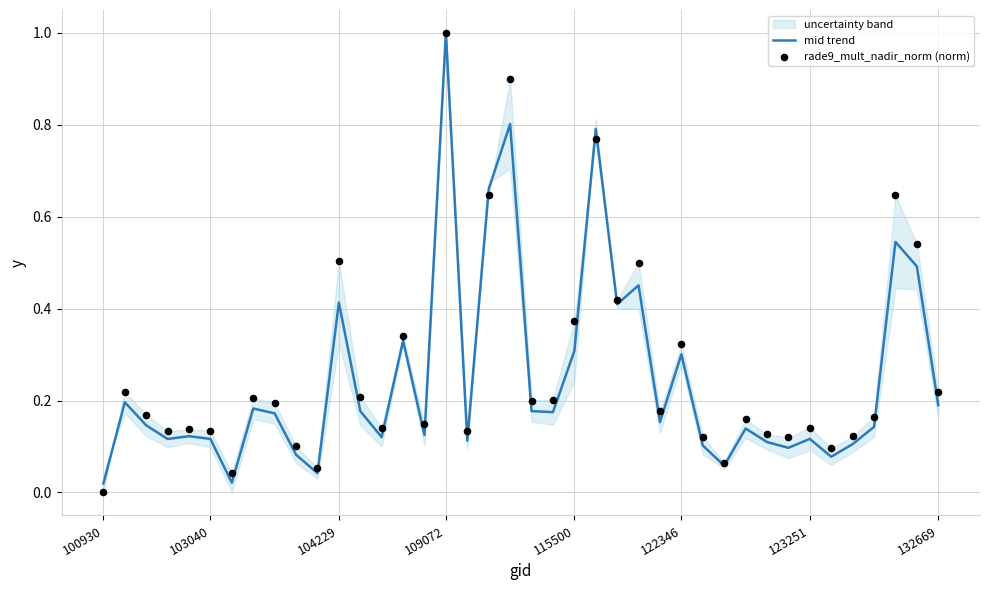

Which series reaches the minimum Y coordinate?

rade9_mult_nadir_norm (norm)